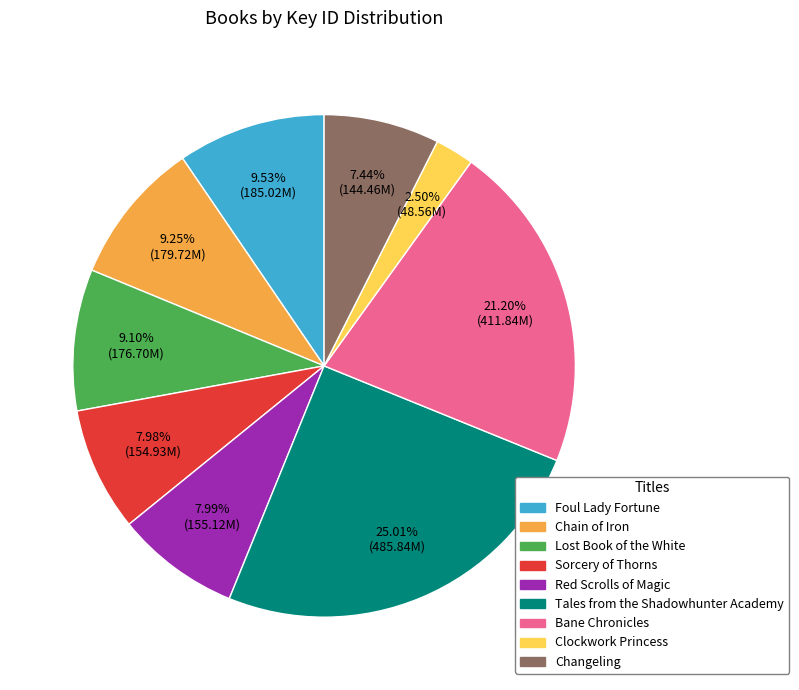

Between Foul Lady Fortune and Tales from the Shadowhunter Academy, which is larger?

Tales from the Shadowhunter Academy